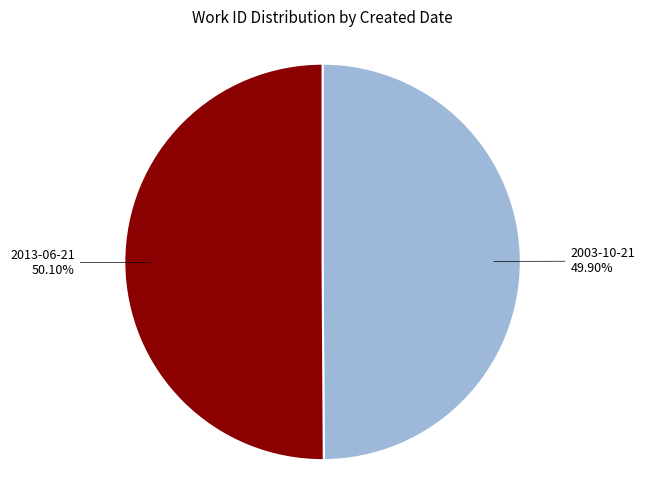

To the nearest percent, what portion does 2003-10-21 represent?

50%